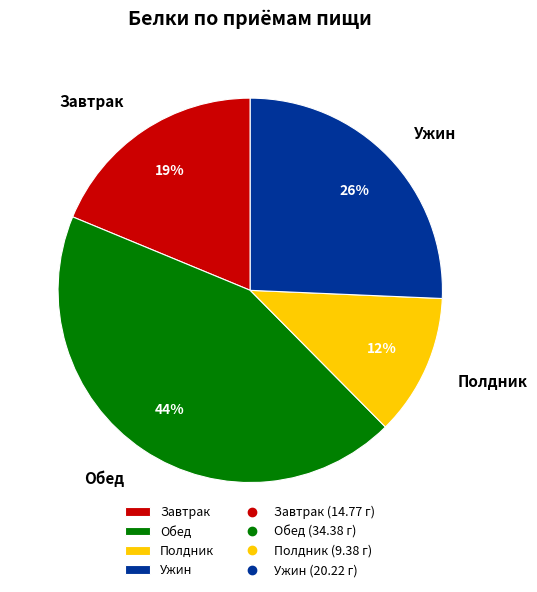

What is the ratio of the value at Полдник to the value at Ужин?

0.5